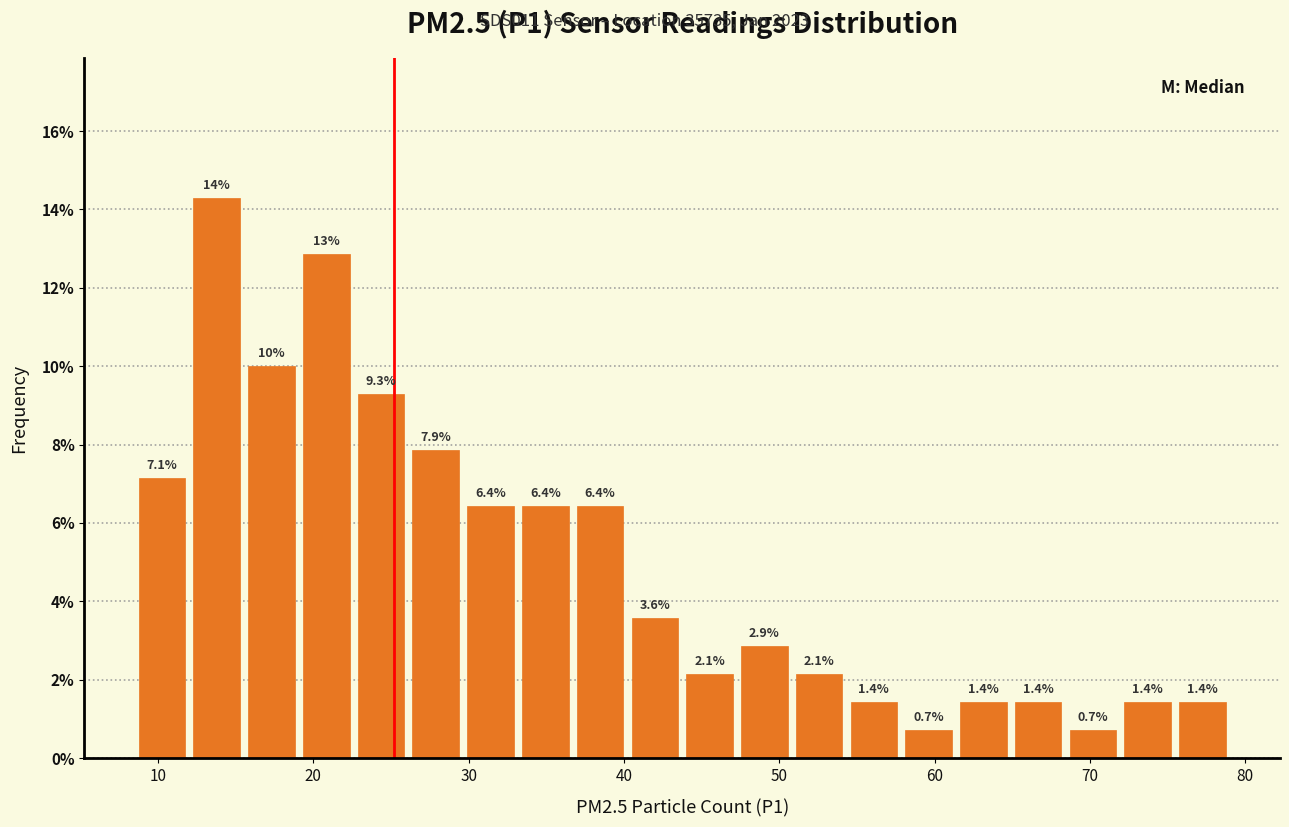

Read against the x-axis, roughly where is the centre of the tallest bar?

14